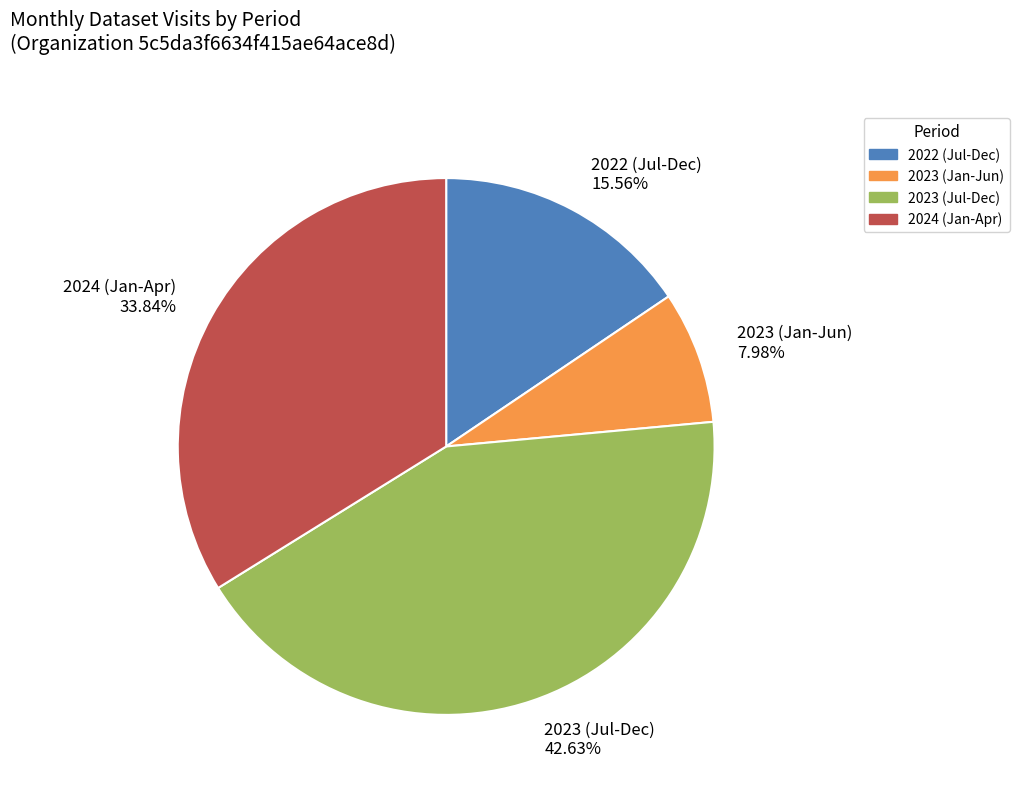

Do 2024 (Jan-Apr) and 2022 (Jul-Dec) together represent more than half of the pie?

No